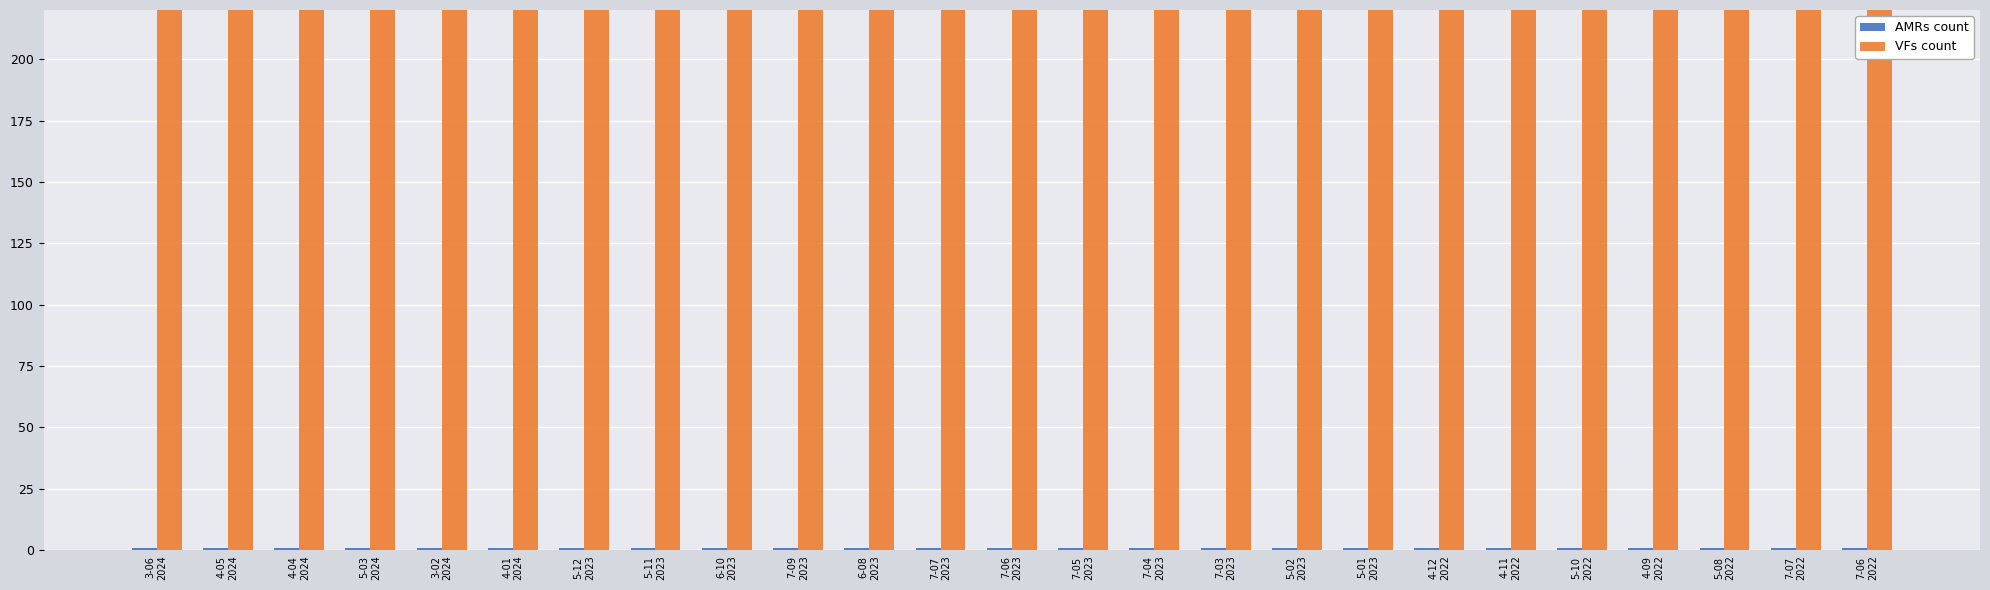

What position from the right is 4-12
2022?

7